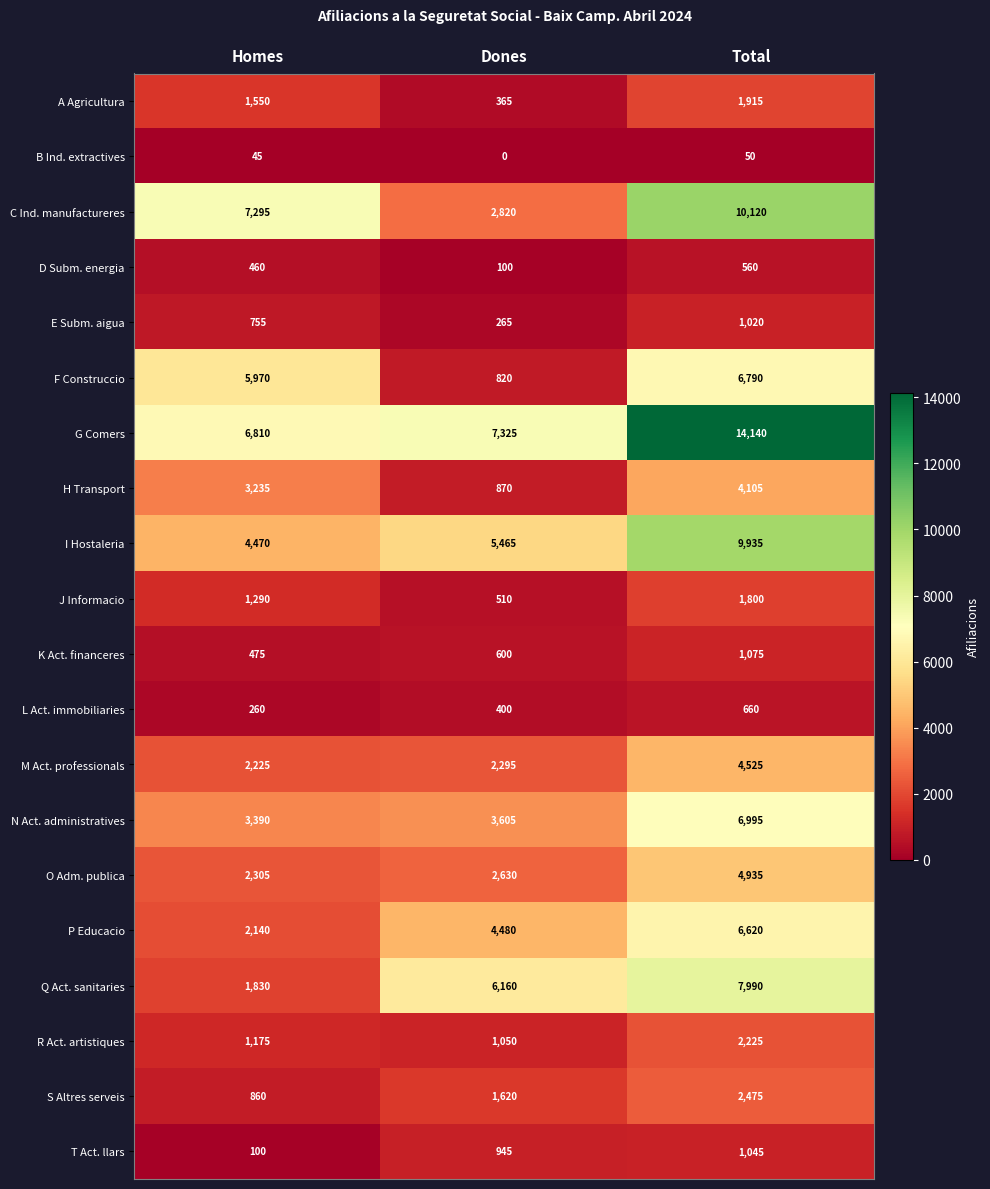

At which category is the sum across all series the highest?

Total